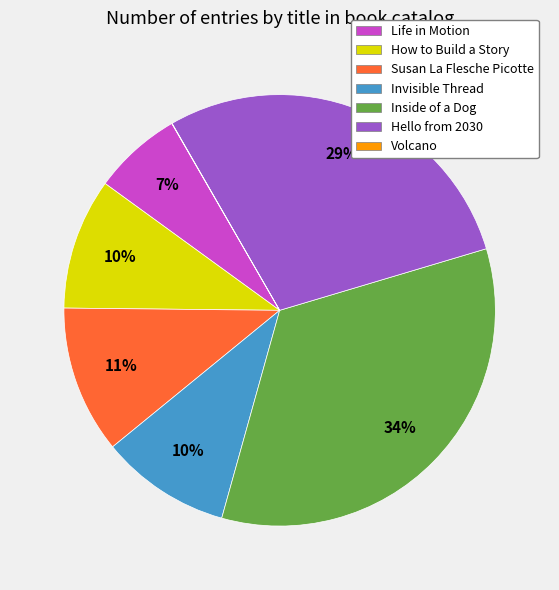

The Invisible Thread slice represents 1% of the pie. True or false?

False